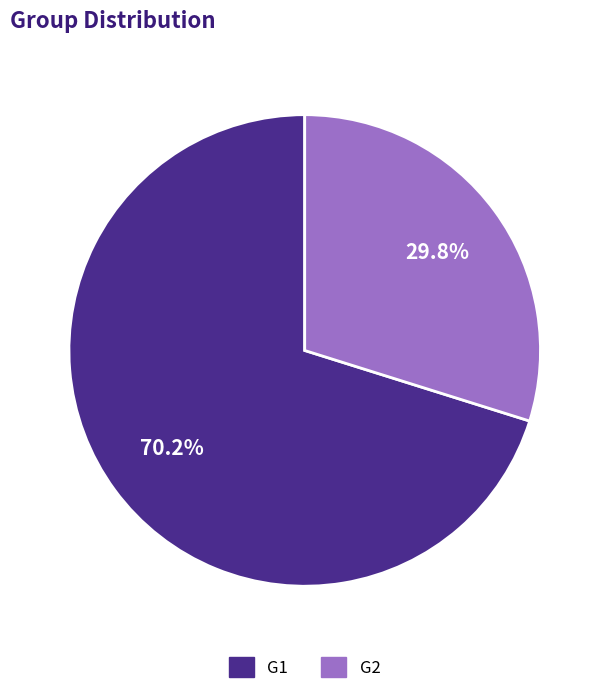

Is G2 the majority of the pie?

No